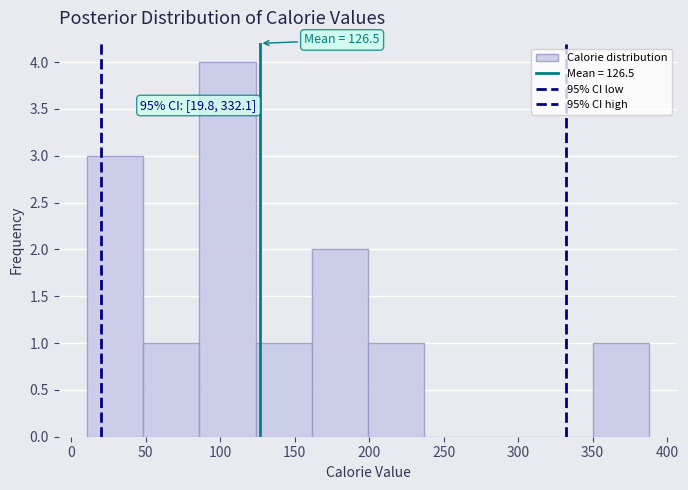

Over which range of the x-axis is the bar tallest?

85 to 125